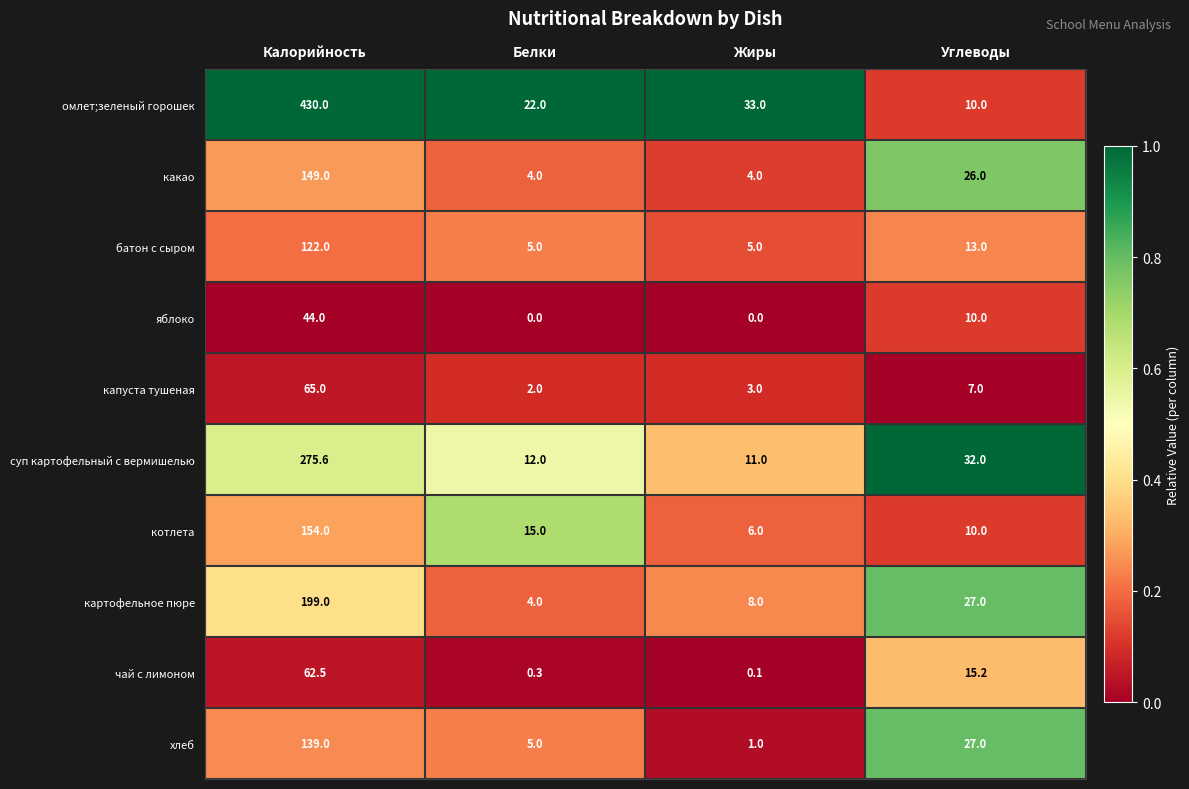

At which category is the sum across all series the highest?

Калорийность